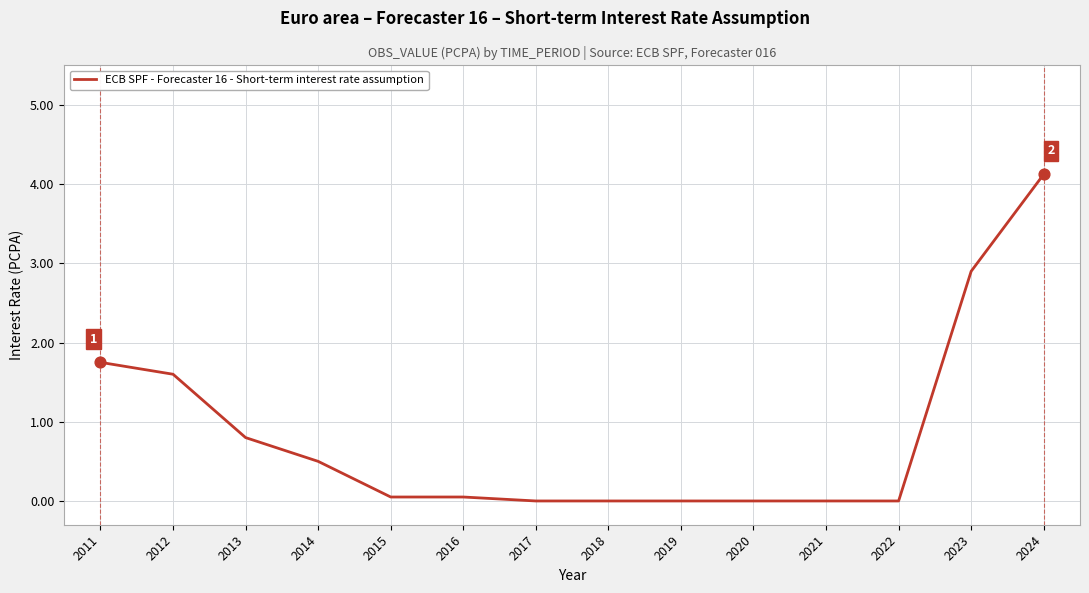

Between 2013 and 2019, which is larger?

2013